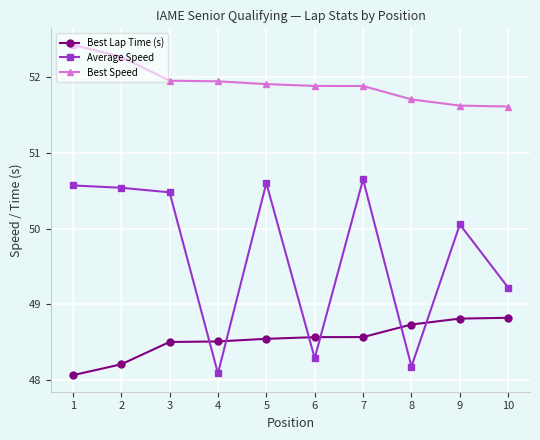

True or false: Best Speed and Best Lap Time (s) intersect in this chart.

False